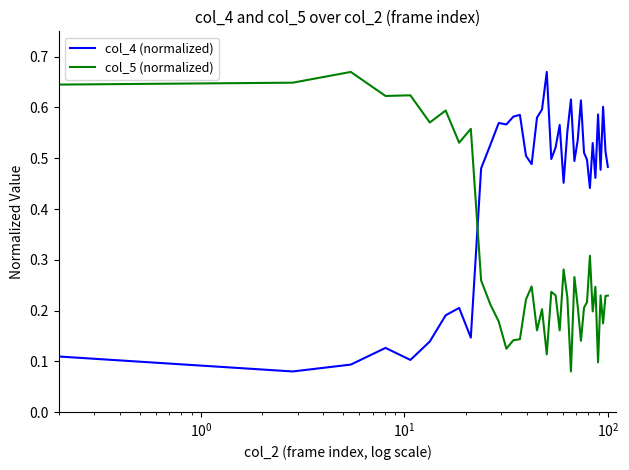

List the series in order of their overall mean, lowest first.

col_5 (normalized), col_4 (normalized)